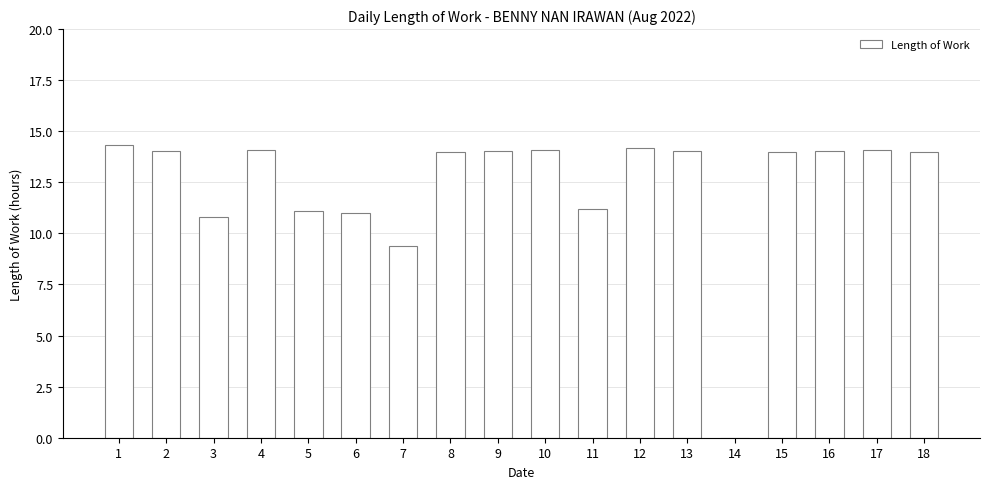

The value at 9 is 18.8. True or false?

False